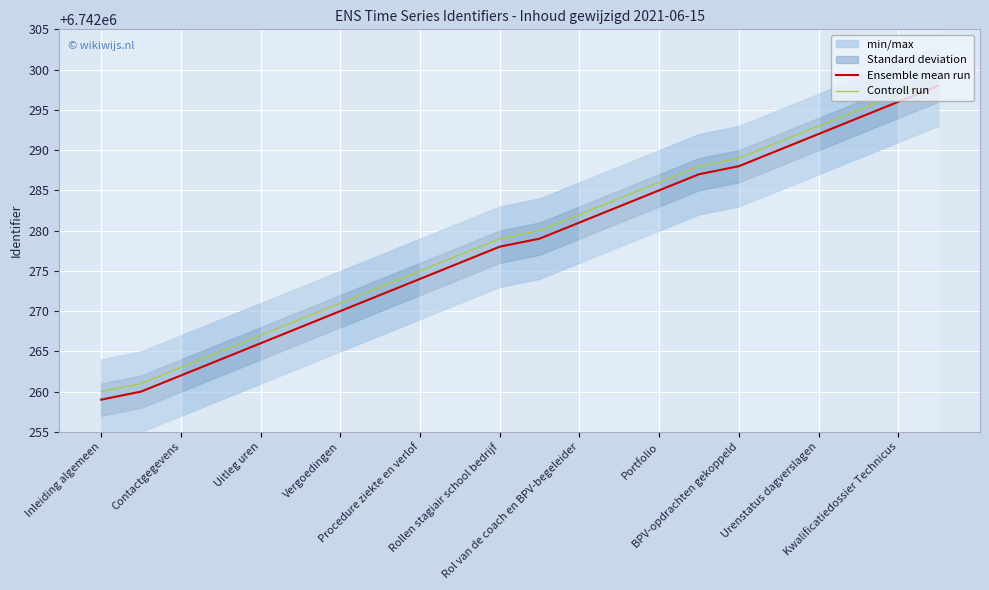

True or false: Ensemble mean run and Controll run intersect in this chart.

False